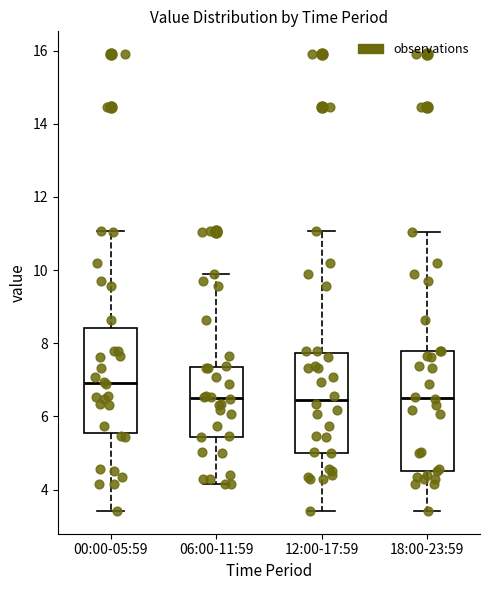

Reading left to right, read every box against the y-axis: the position of its median line, the range the box covers, and the ends of its whiskers. The values are not printed on the chart, so give them approximately, as read against the axis.

00:00-05:59: median 7.0, box 5.6 to 8.4, whiskers 3.4 to 11.0
06:00-11:59: median 6.6, box 5.4 to 7.4, whiskers 4.2 to 9.8
12:00-17:59: median 6.4, box 5.0 to 7.8, whiskers 3.4 to 11.0
18:00-23:59: median 6.6, box 4.6 to 7.8, whiskers 3.4 to 11.0